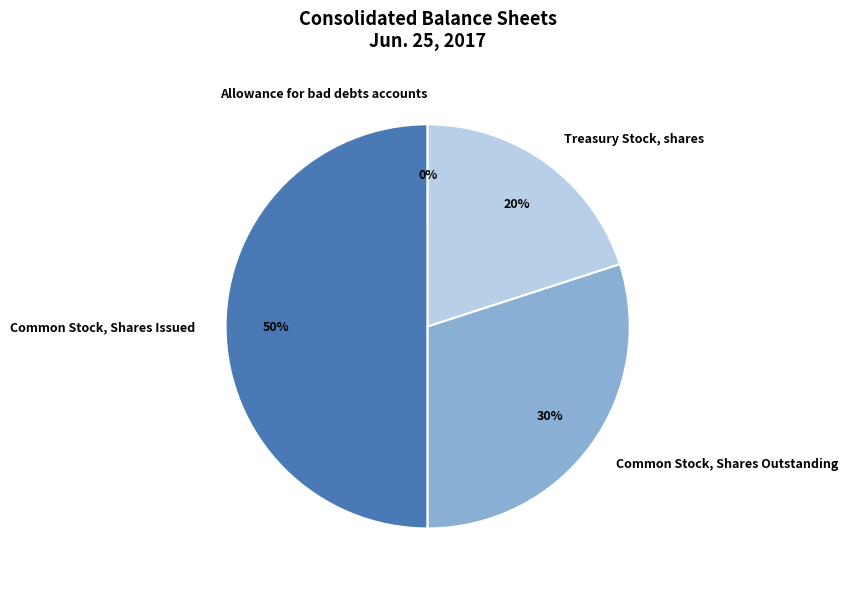

The Common Stock, Shares Issued slice represents 50% of the pie. True or false?

True